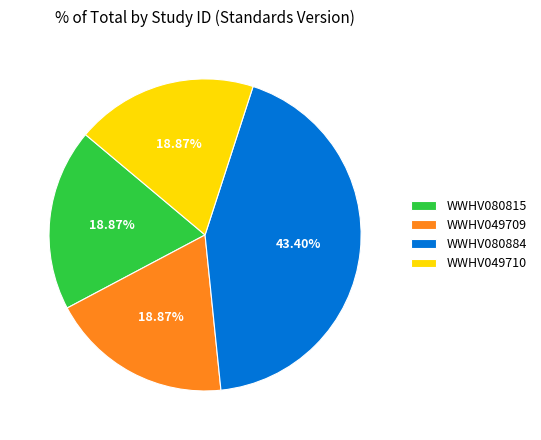

Do WWHV049709 and WWHV049710 together represent more than half of the pie?

No